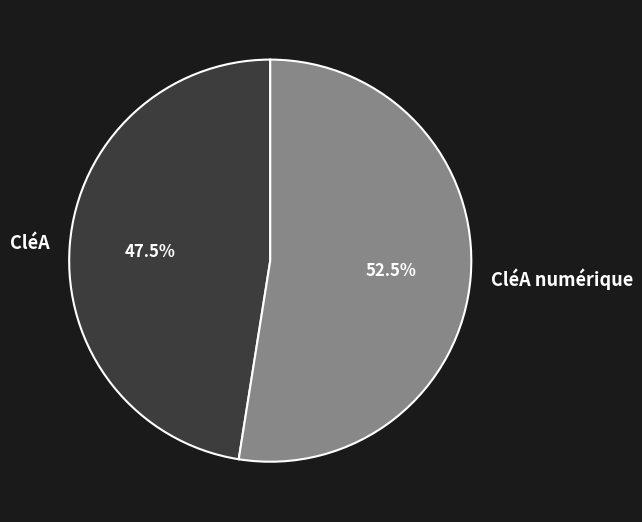

Which has a higher value, CléA numérique or CléA?

CléA numérique